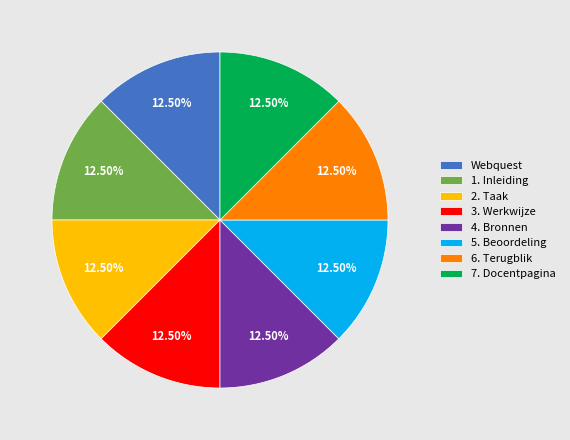

Approximately how many times larger is the value at 3. Werkwijze compared to 6. Terugblik?

1.0